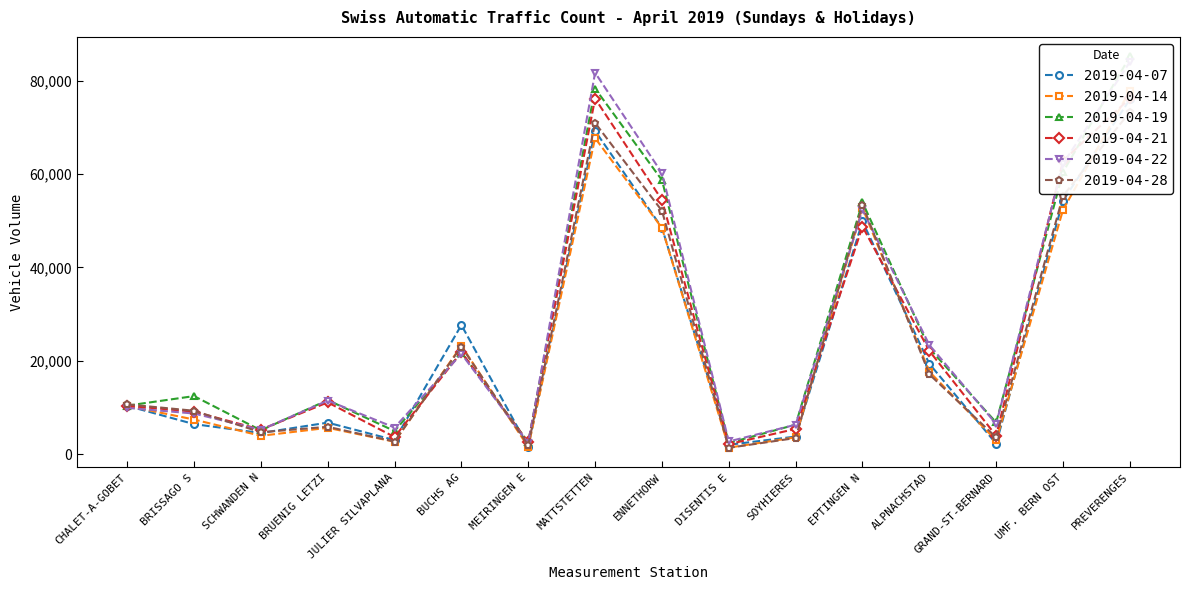

After their last crossing, which series has the higher values: 2019-04-28 or 2019-04-21?

2019-04-21